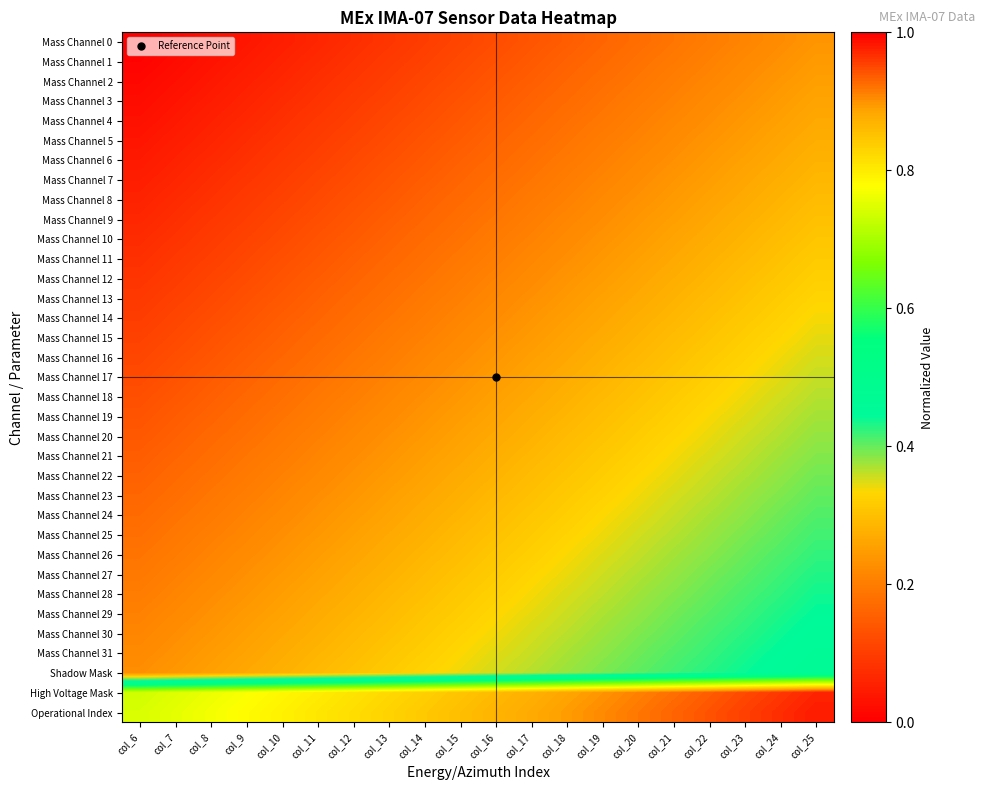

Between col_11 and col_6, which is larger?

col_11